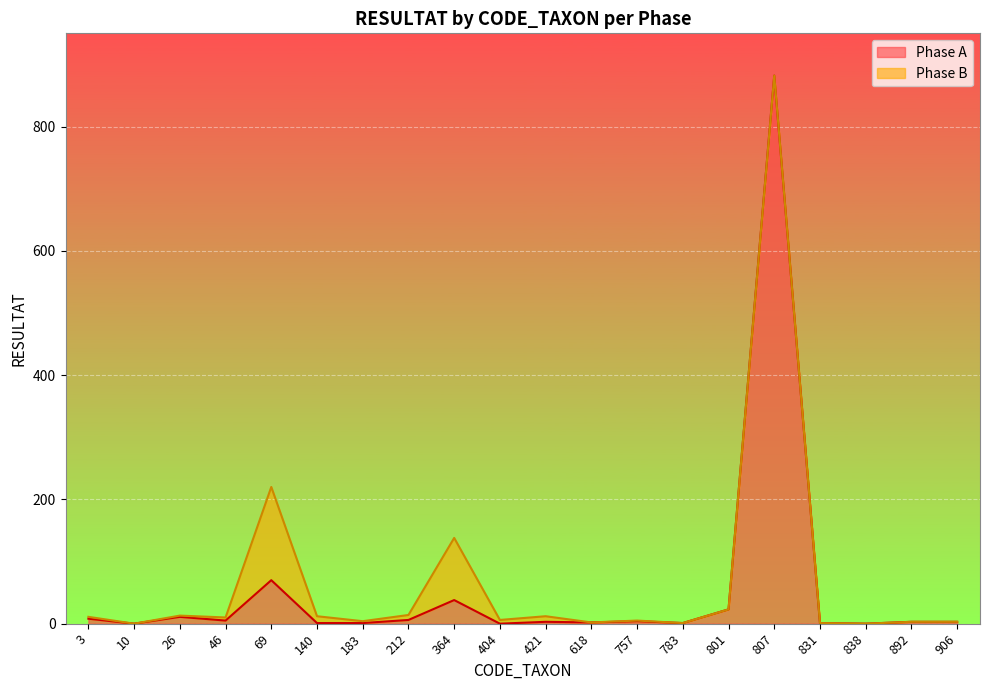

At which label is the value closest to 441?

69